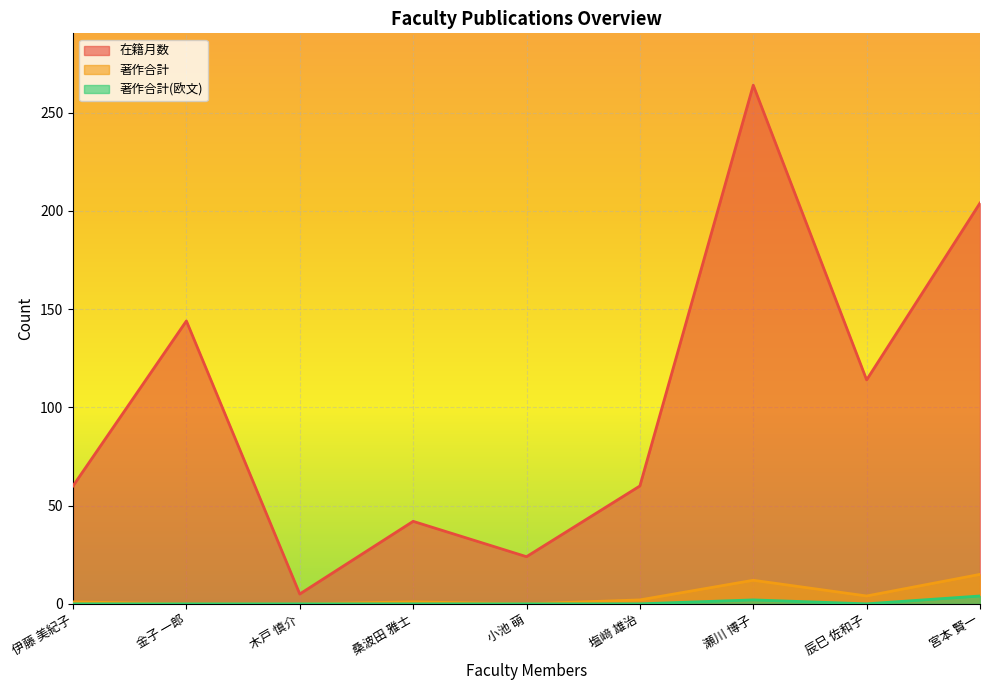

At which category is the sum across all series the highest?

瀬川 博子